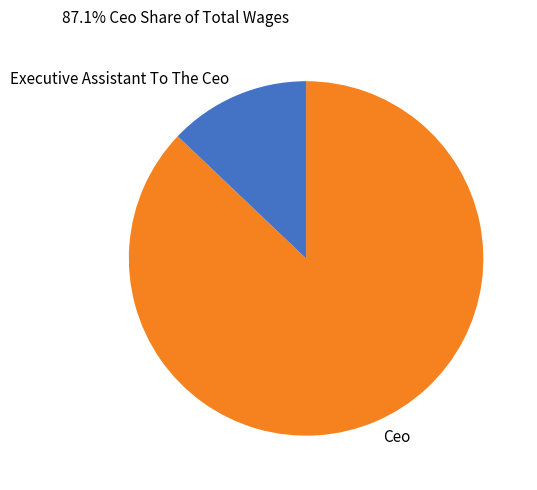

Is it true that Ceo is 87% of the pie?

True